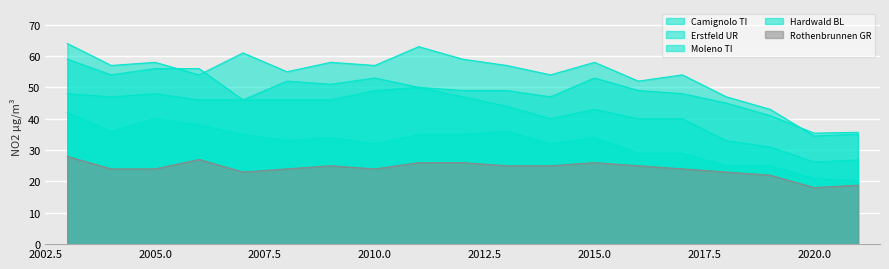

At which label does Rothenbrunnen GR reach its peak?

2003